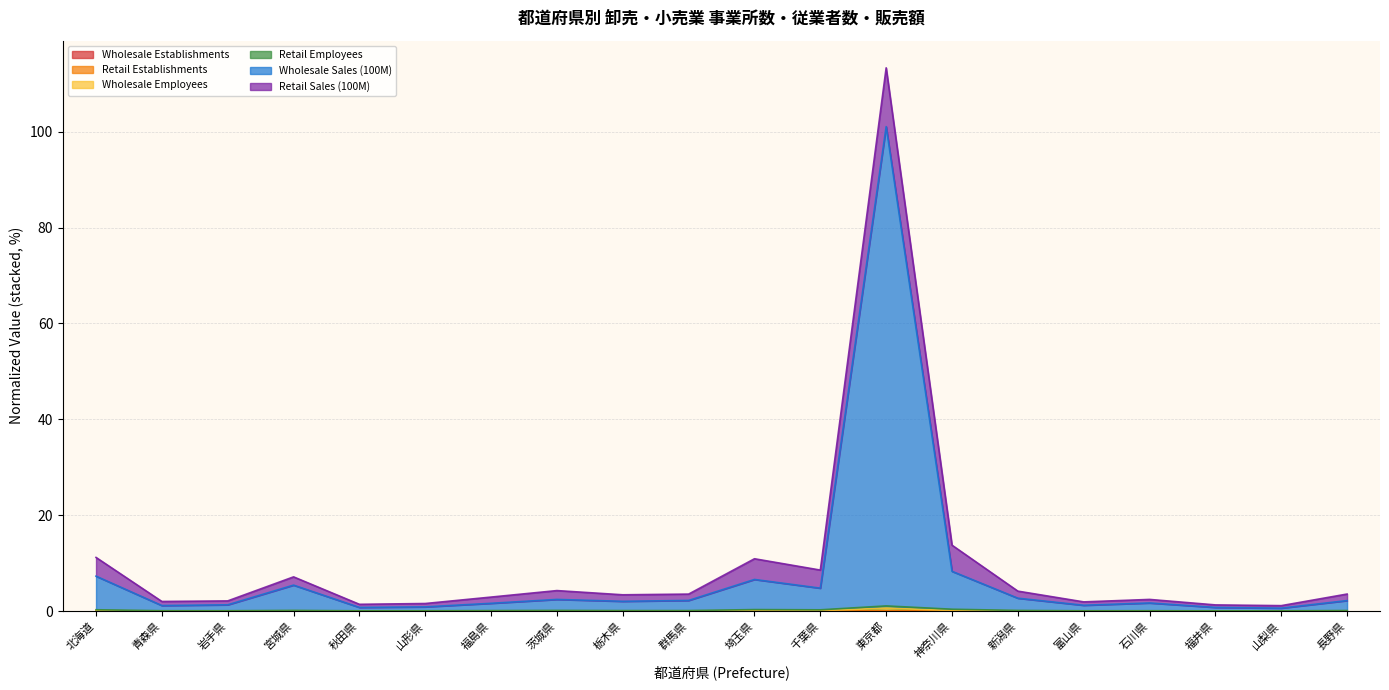

True or false: Wholesale Employees and Wholesale Sales (100M) intersect in this chart.

False